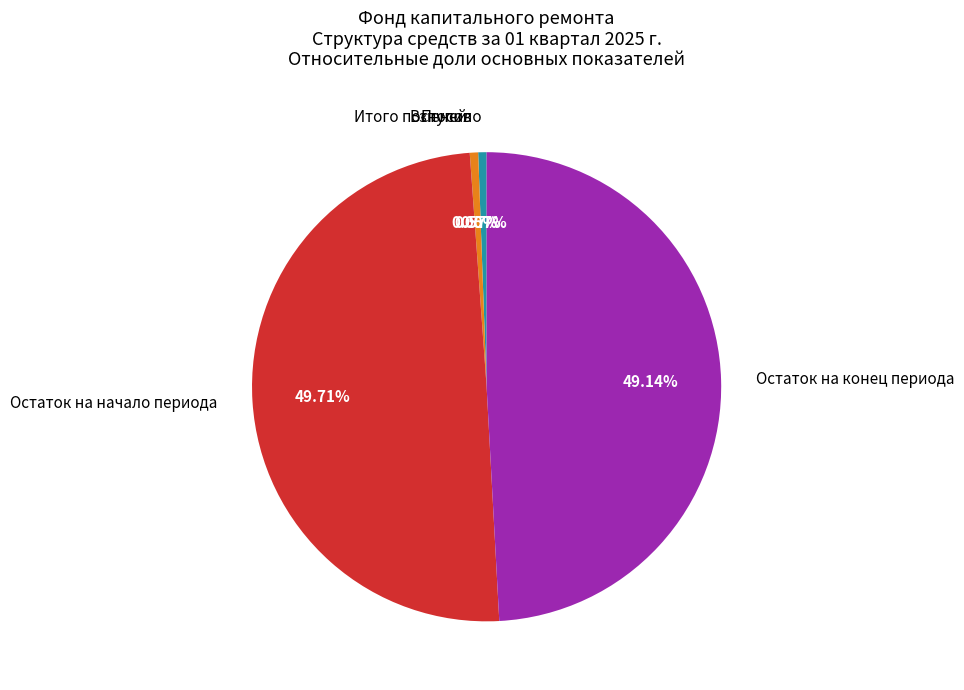

To the nearest percent, what is the difference between the largest and smallest slice percentages?

50%